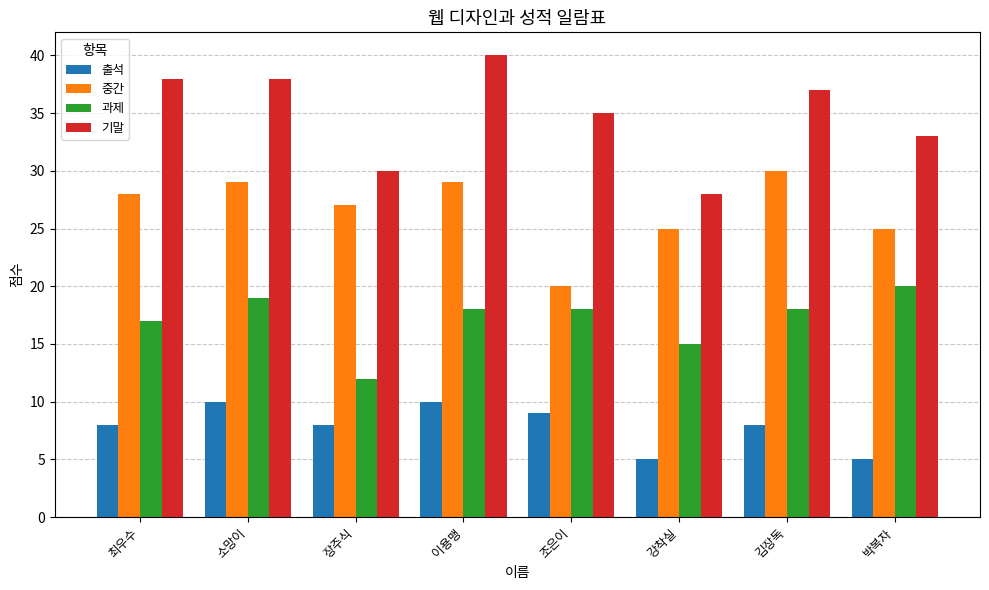

How many bars are there in total?

32